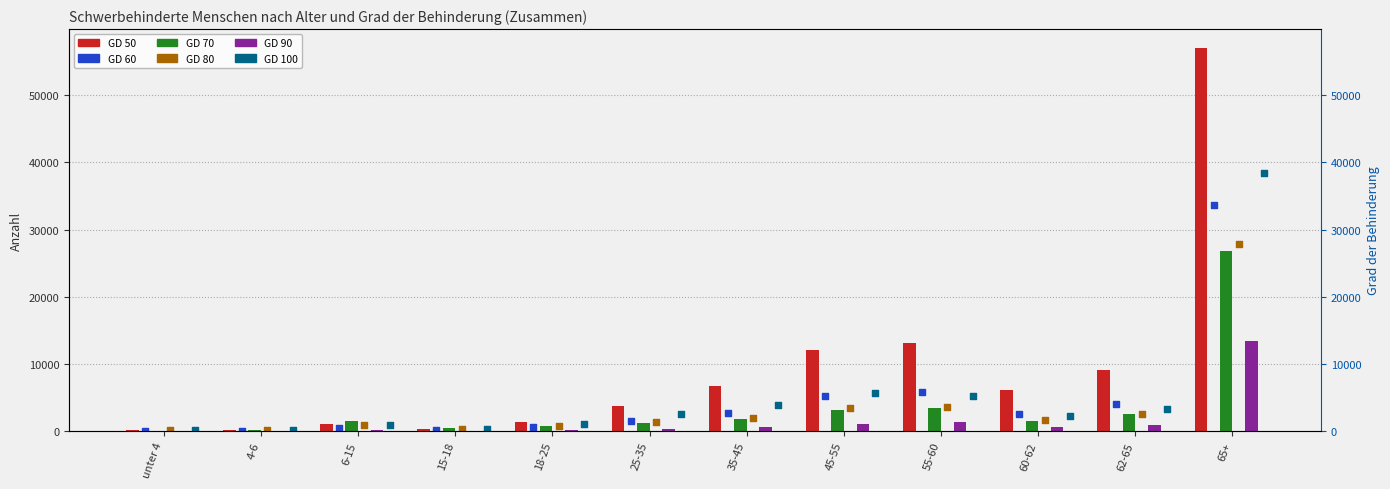

What are all the series names shown in the legend?

GD 50, GD 70, GD 90, GD 60, GD 80, GD 100